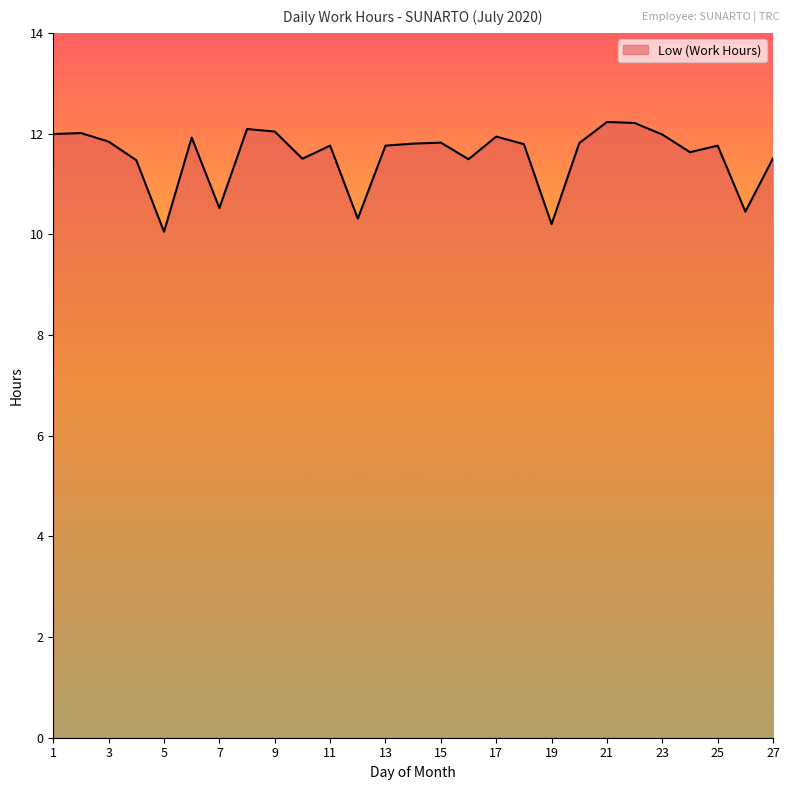

What is the difference between the maximum and minimum values?

2.2